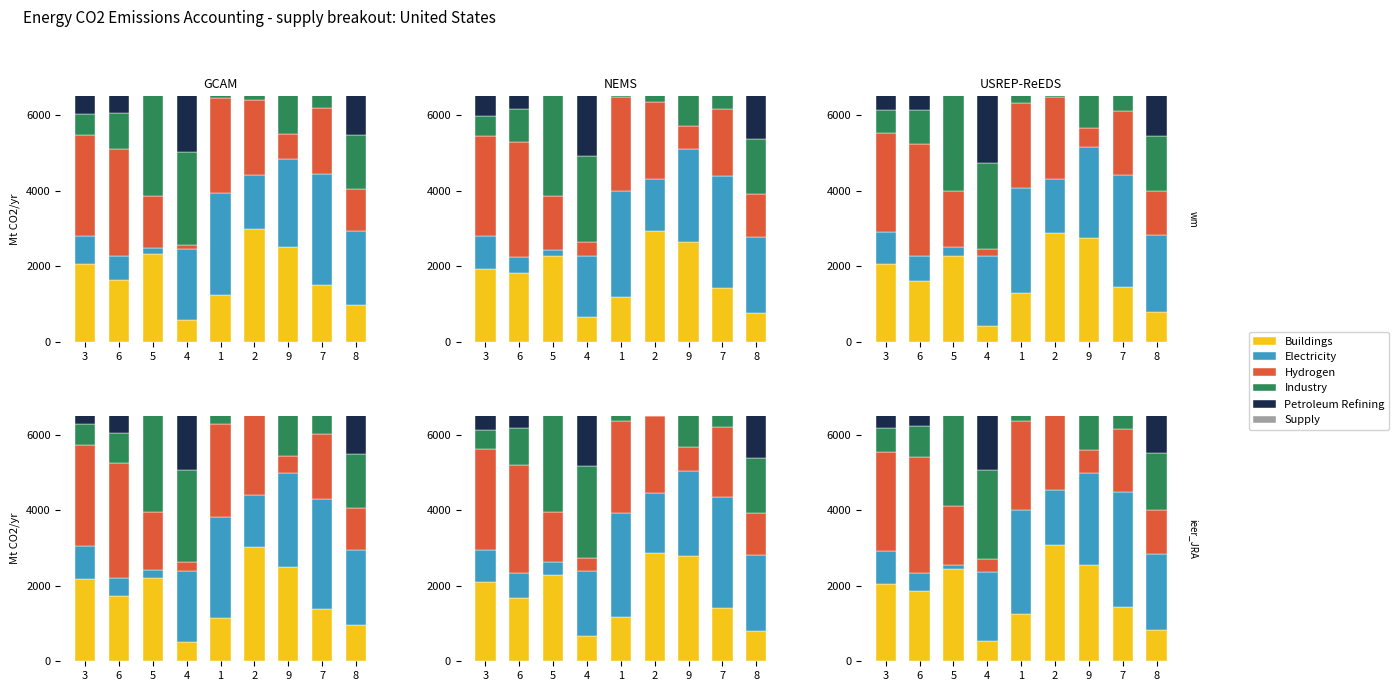

At which category does the chart reach its peak across all series?

2